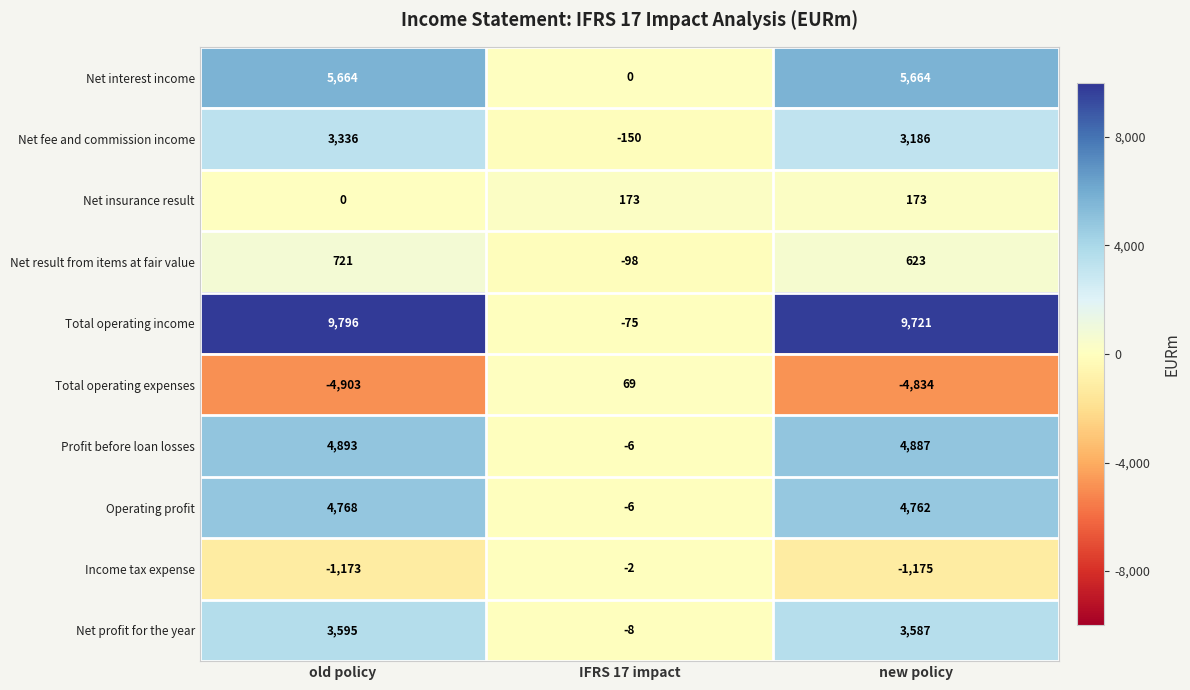

Which label corresponds to the largest value in the chart?

old policy